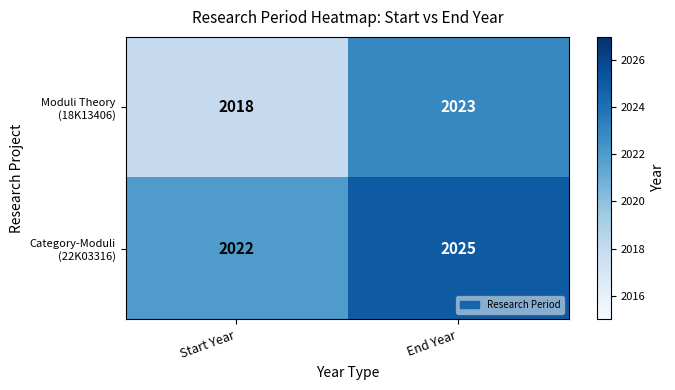

At which category is the sum across all series the highest?

End Year